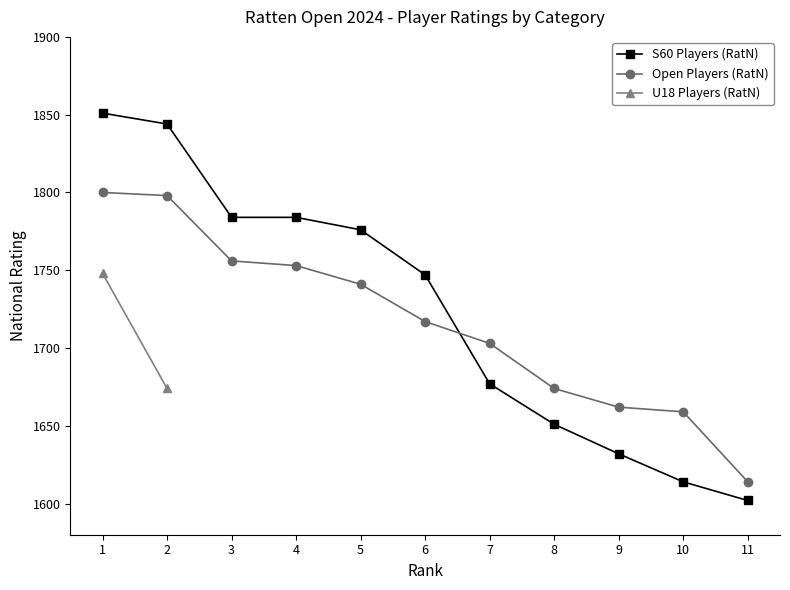

Which has a higher value, 8 or 11?

8